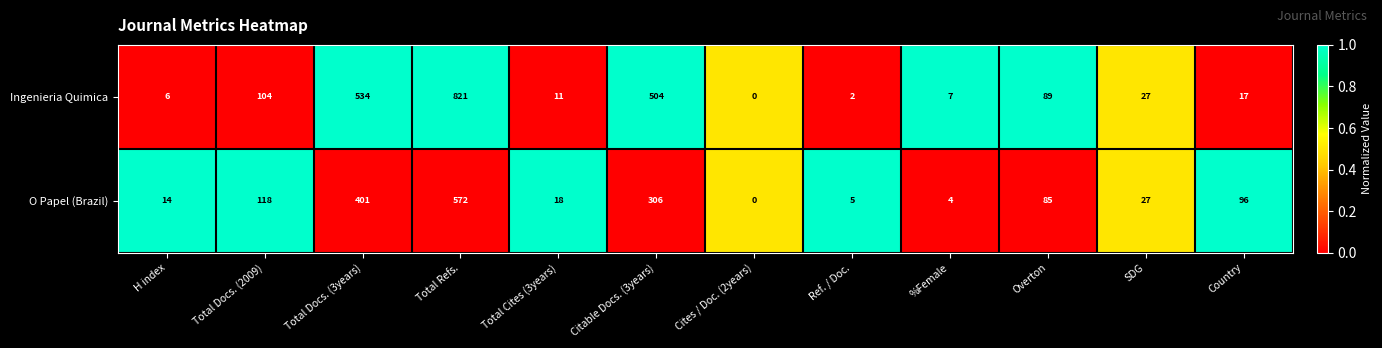

Which series has the widest spread of values?

Ingenieria Quimica